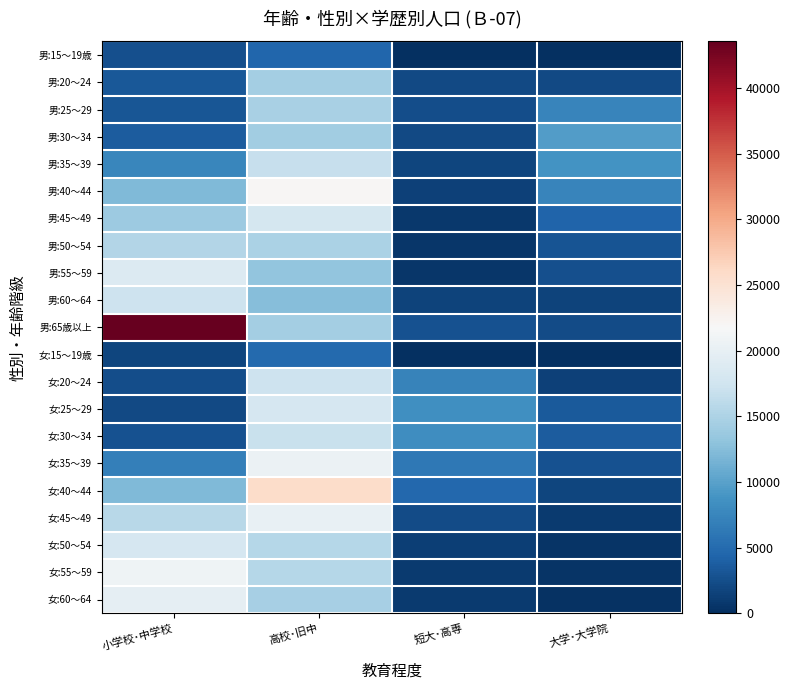

Which series has the largest total across all categories?

男:65歳以上